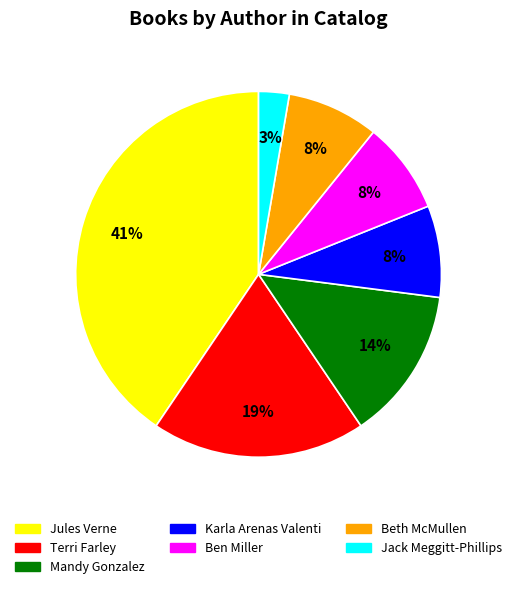

Does any single category account for the majority?

No